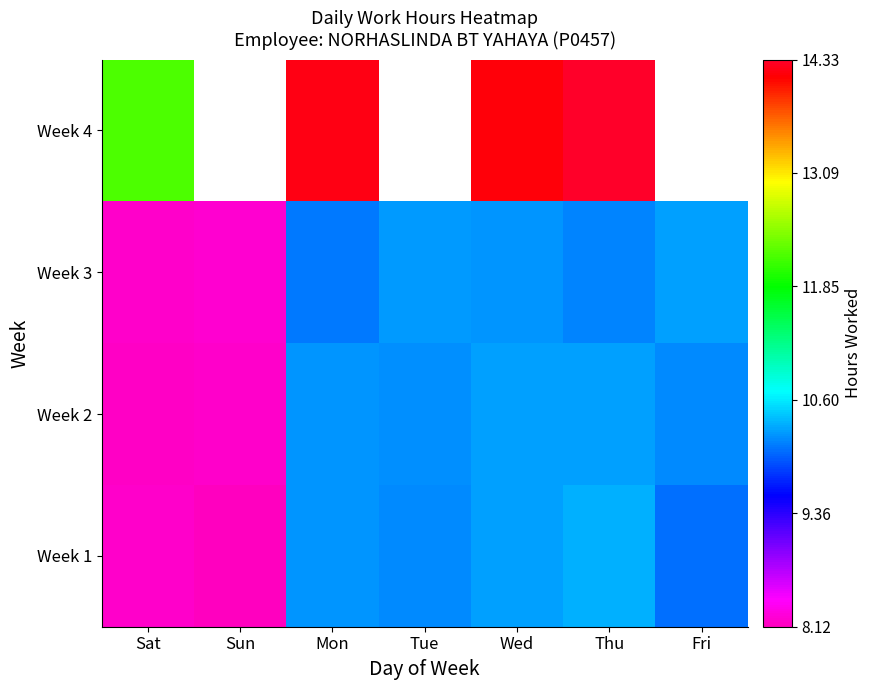

What is the smallest value displayed?

8.1